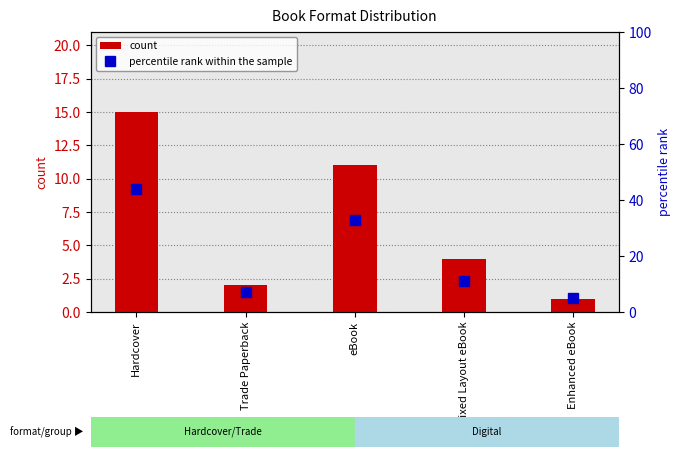

Which series has the widest spread of values?

percentile rank within the sample